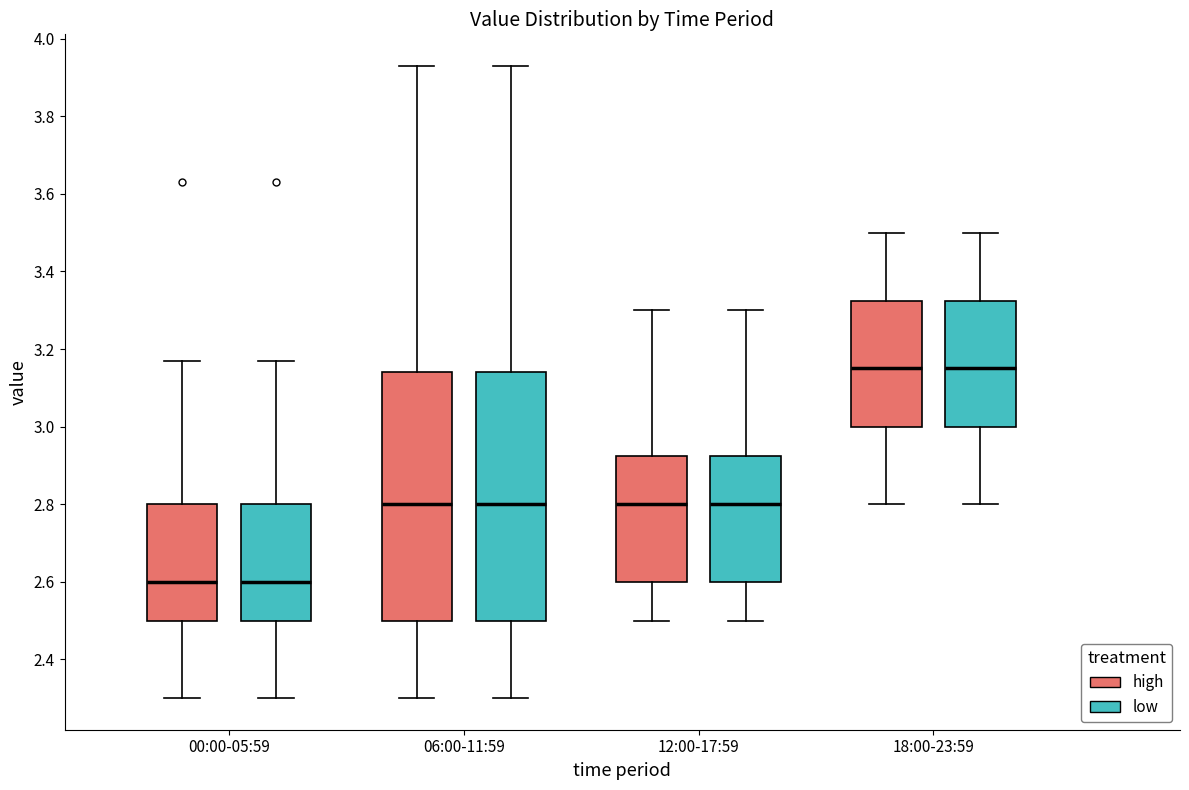

Reading left to right, transcribe this box plot: for each box, give where its median line is, the range the box spans, and where its two whiskers end, as read against the y-axis. The values are not printed on the chart, so give them approximately, as read against the axis.

00:00-05:59 (high): median 2.60, box 2.50 to 2.80, whiskers 2.30 to 3.18
00:00-05:59 (low): median 2.60, box 2.50 to 2.80, whiskers 2.30 to 3.18
06:00-11:59 (high): median 2.80, box 2.50 to 3.14, whiskers 2.30 to 3.94
06:00-11:59 (low): median 2.80, box 2.50 to 3.14, whiskers 2.30 to 3.94
12:00-17:59 (high): median 2.80, box 2.60 to 2.92, whiskers 2.50 to 3.30
12:00-17:59 (low): median 2.80, box 2.60 to 2.92, whiskers 2.50 to 3.30
18:00-23:59 (high): median 3.16, box 3.00 to 3.32, whiskers 2.80 to 3.50
18:00-23:59 (low): median 3.16, box 3.00 to 3.32, whiskers 2.80 to 3.50